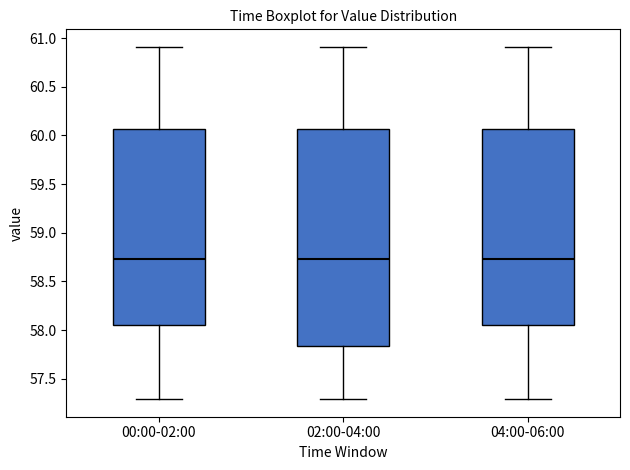

Reading left to right, transcribe this box plot: for each box, give where its median line is, the range the box spans, and where its two whiskers end, as read against the y-axis. The values are not printed on the chart, so give them approximately, as read against the axis.

00:00-02:00: median 58.75, box 58.05 to 60.05, whiskers 57.30 to 60.90
02:00-04:00: median 58.75, box 57.85 to 60.05, whiskers 57.30 to 60.90
04:00-06:00: median 58.75, box 58.05 to 60.05, whiskers 57.30 to 60.90